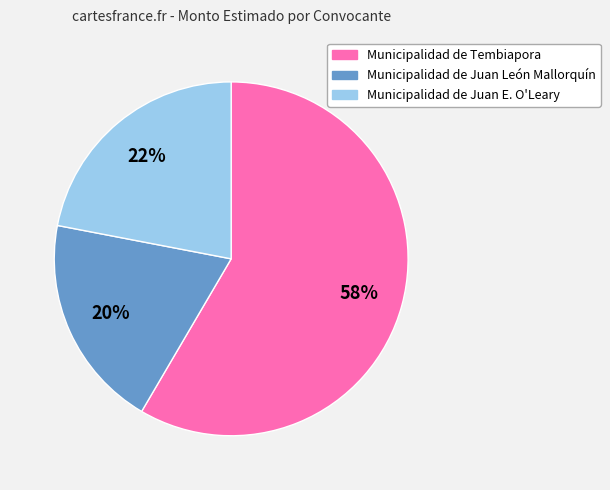

To the nearest percent, what is the average slice percentage?

33%